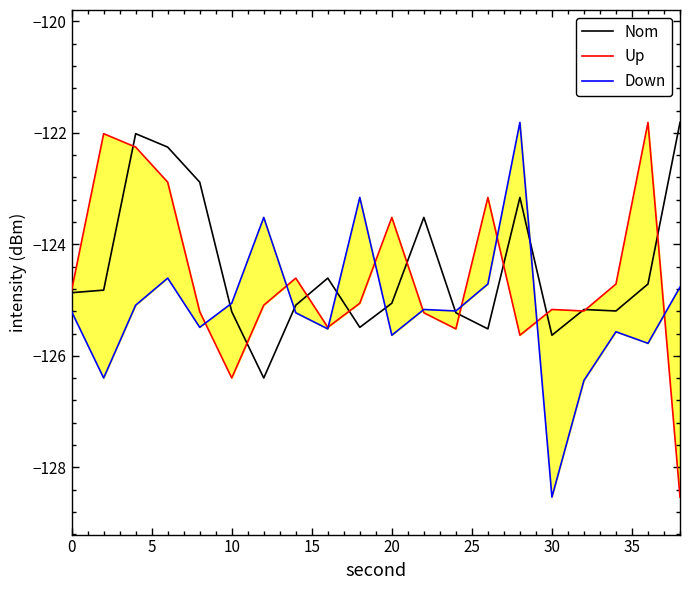

Is it true that Nom equals -125.1 at 20?

True